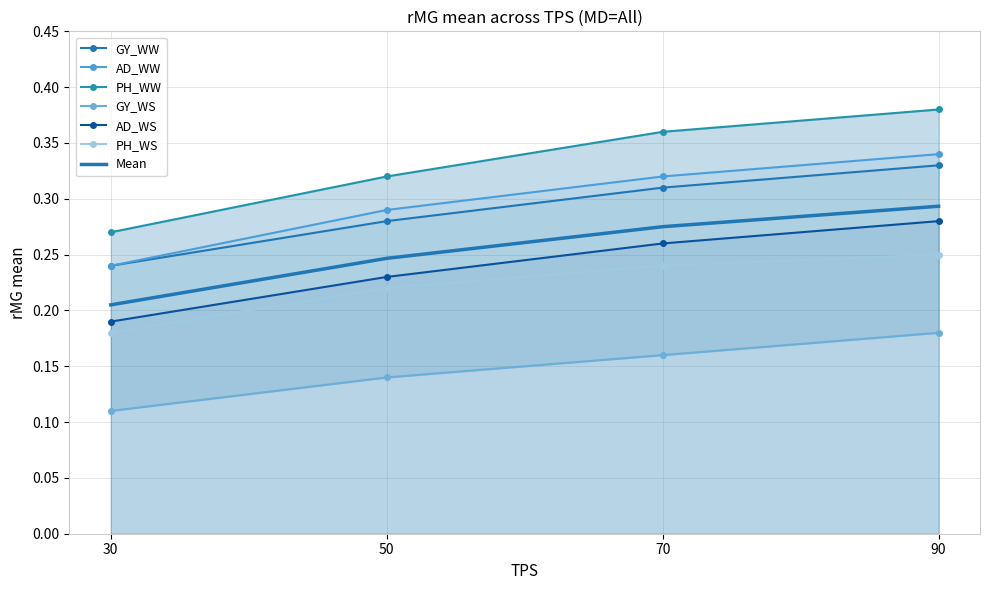

At which label does GY_WW reach its minimum?

30